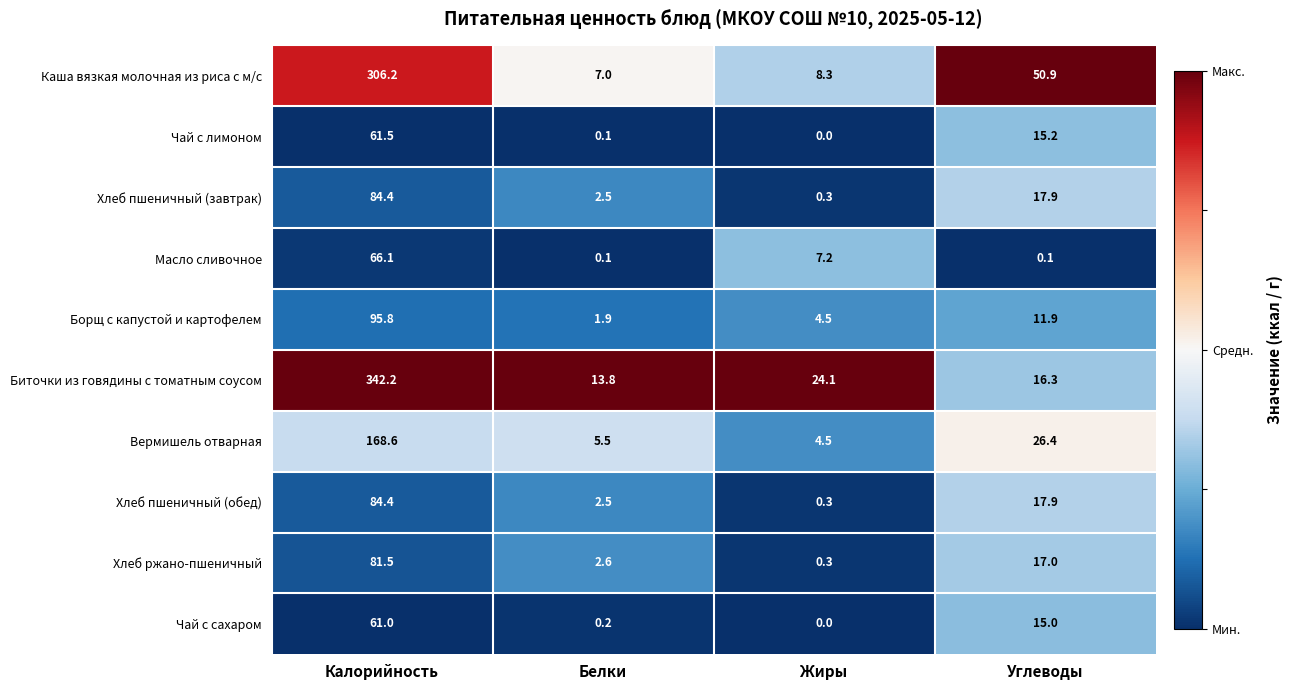

Rank the categories by Вермишель отварная value from lowest to highest.

Жиры, Белки, Углеводы, Калорийность